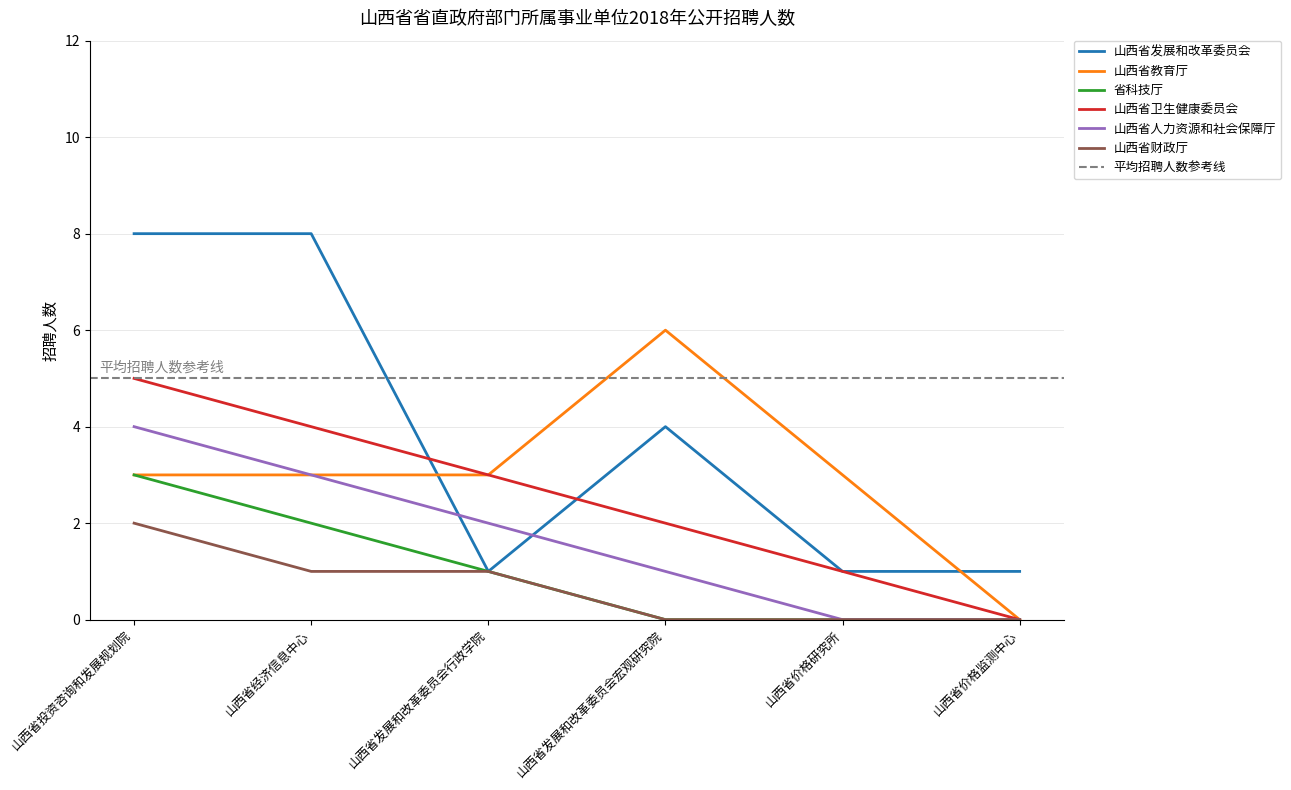

True or false: 山西省发展和改革委员会 and 山西省财政厅 cross at least once.

False